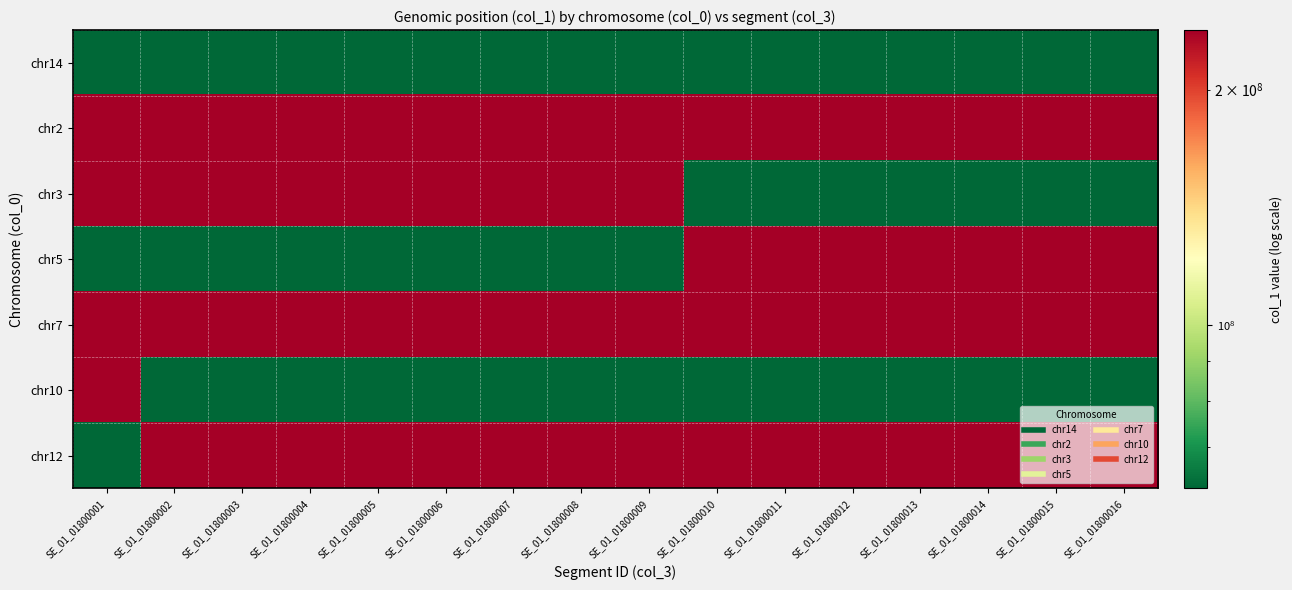

At SE_01_01800015, list the series in order from smallest to largest.

chr3, chr10, chr14, chr5, chr12, chr2, chr7